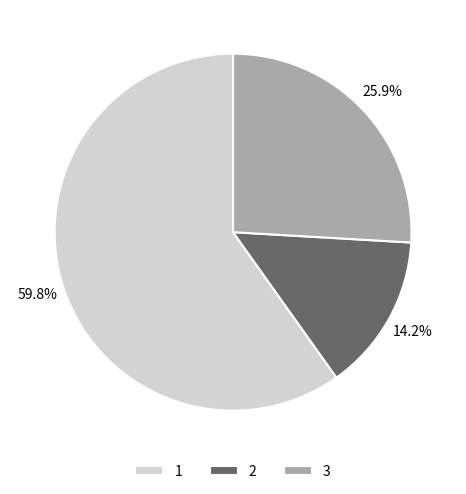

The 2 slice represents 4% of the pie. True or false?

False